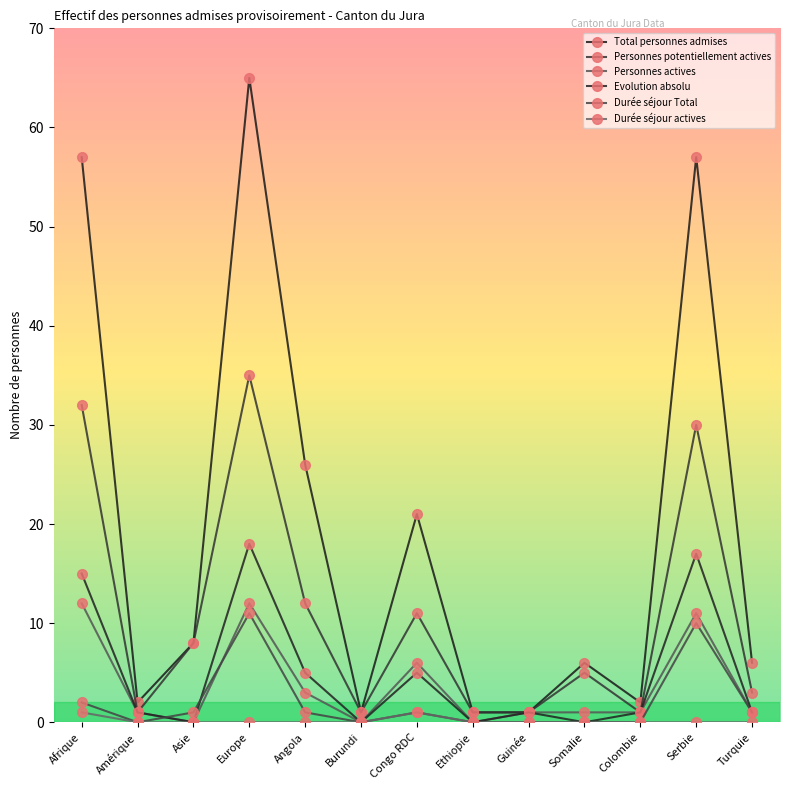

Reading left to right, transcribe all the data shown in this chart.

Total personnes admises: 57	2	8	65	26	1	21	1	1	6	2	57	6
Personnes potentiellement actives: 32	1	8	35	12	1	11	1	1	5	1	30	3
Personnes actives: 12	1	0	12	3	0	6	0	1	1	1	11	1
Evolution absolu: 15	1	0	18	5	0	5	0	1	0	1	17	1
Durée séjour Total: 2	0	1	11	1	0	1	0	0	0	0	10	1
Durée séjour actives: 1	0	0	0	0	0	1	0	0	0	0	0	0